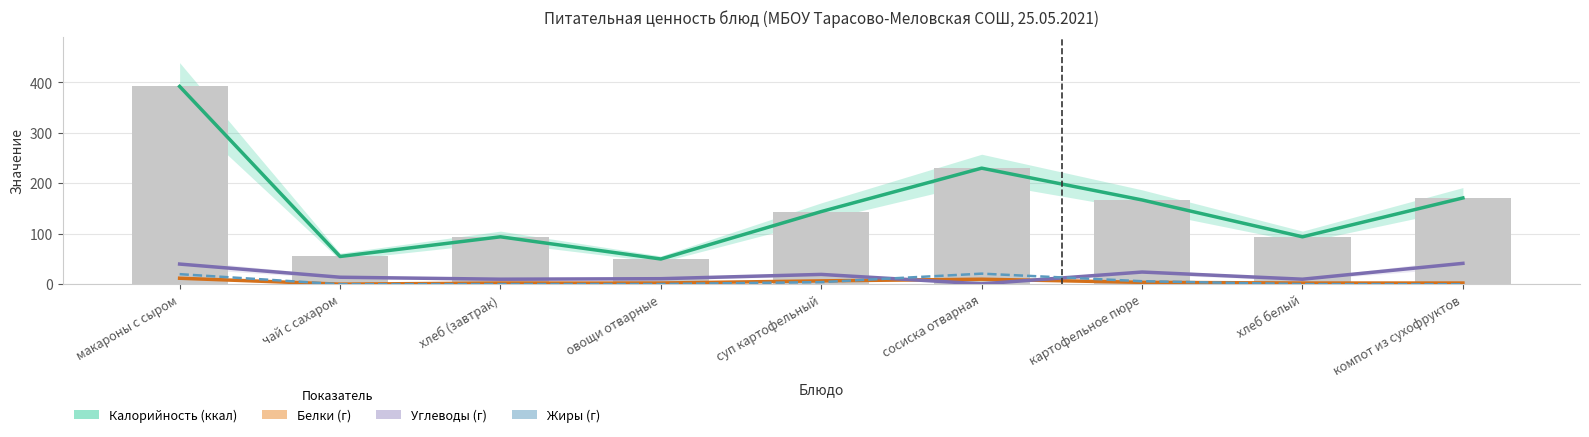

Rank the series at хлеб белый from lowest to highest value.

Жиры (г), Белки (г), Углеводы (г), Калорийность (ккал)